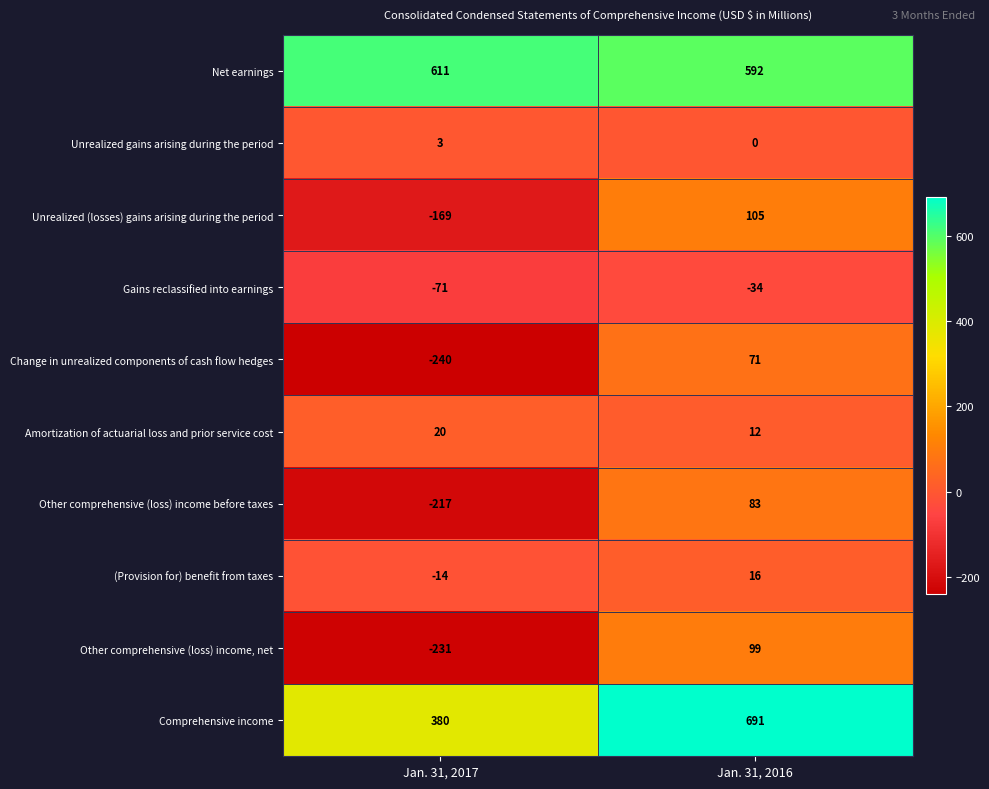

True or false: Net earnings has a value of 611 at Jan. 31, 2017.

True